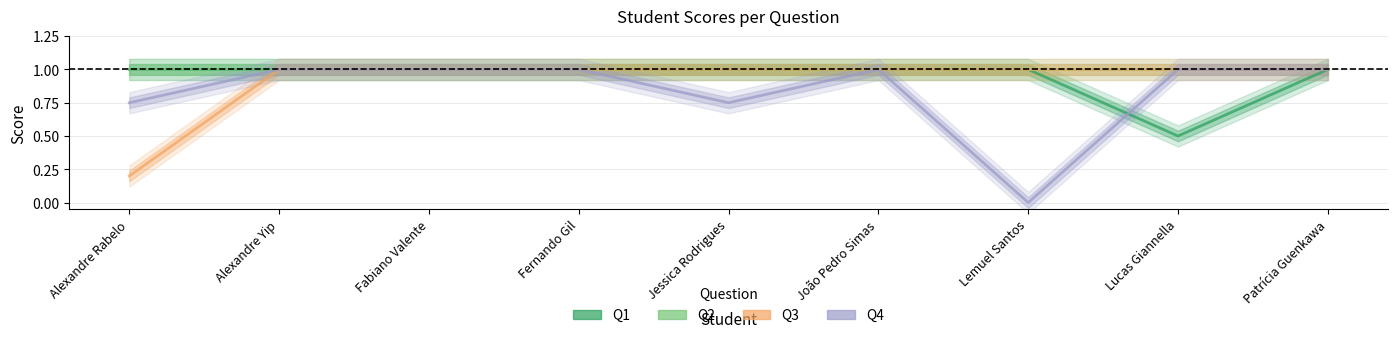

True or false: Q3 has a value of 1.7 at João Pedro Simas.

False